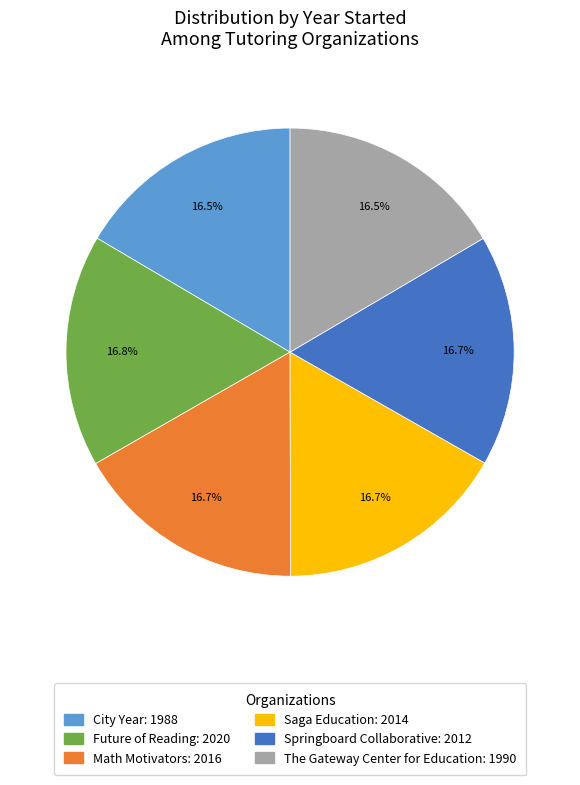

What is the ratio of the value at Future of Reading to the value at Math Motivators?

1.0